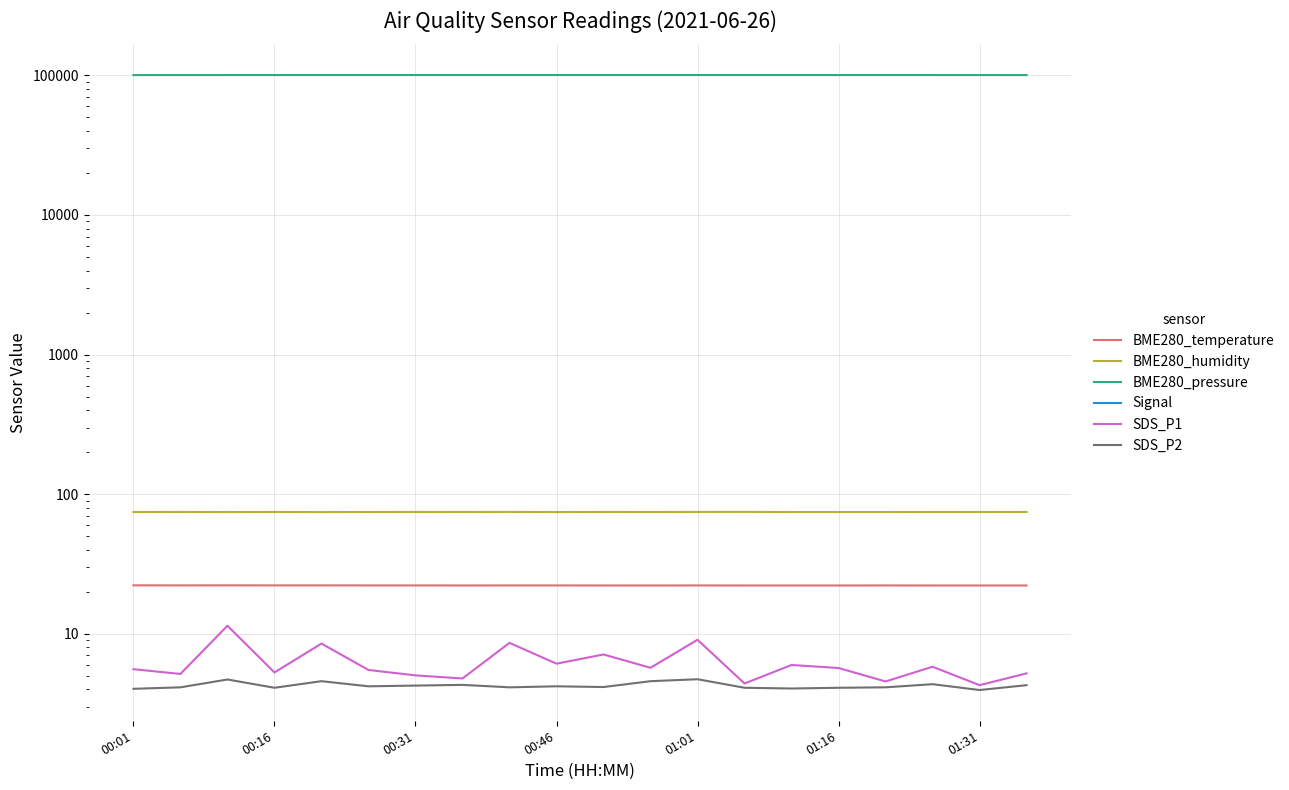

At 19, list the series in order from largest to smallest.

BME280_pressure, BME280_humidity, BME280_temperature, SDS_P1, SDS_P2, Signal